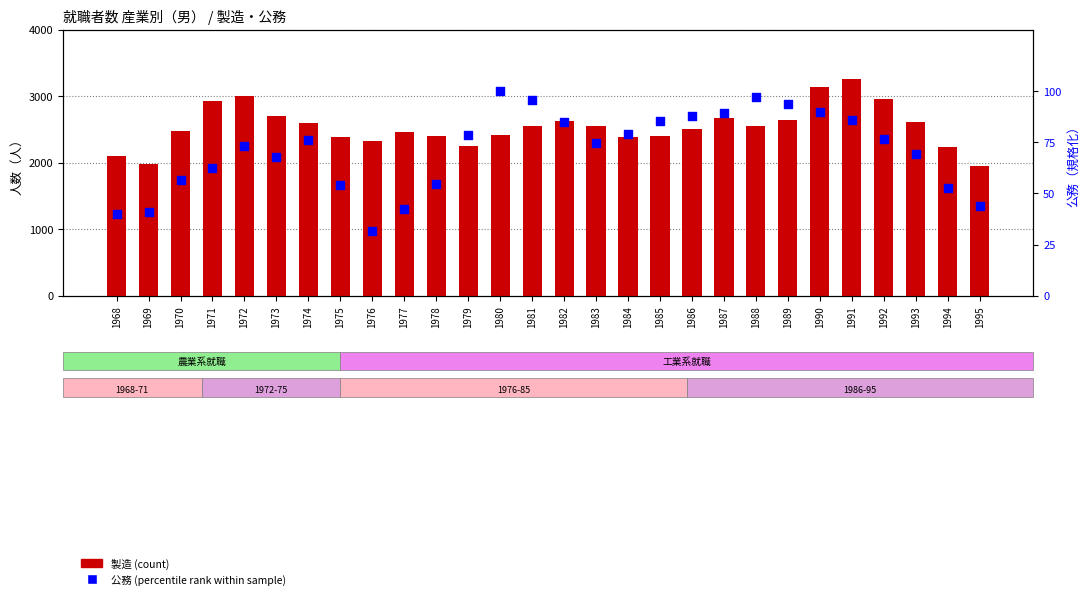

Which series has the largest total across all categories?

製造 (count)